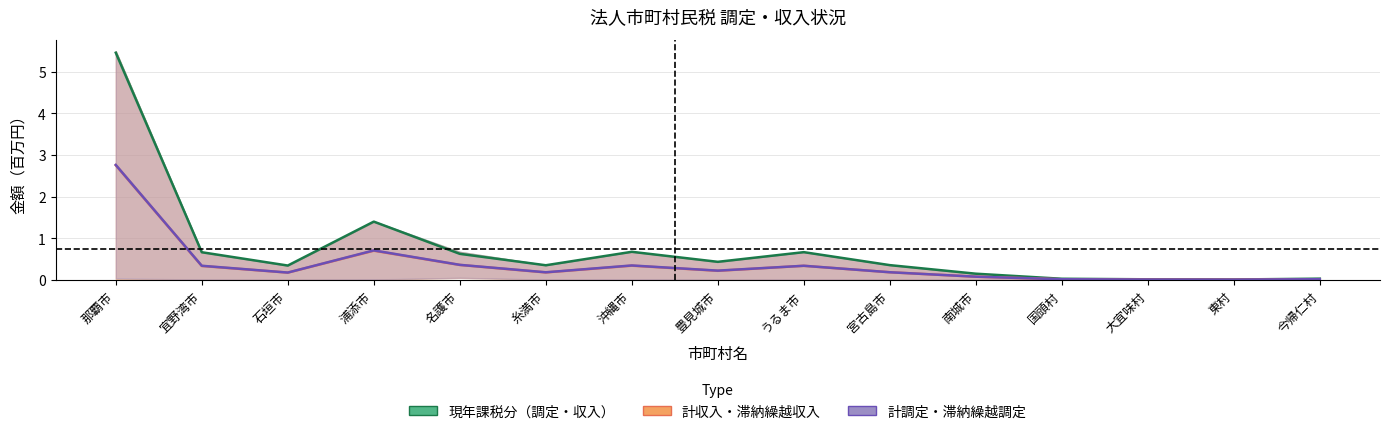

Is it true that 現年課税分_収入 equals 0.3 at 石垣市?

False